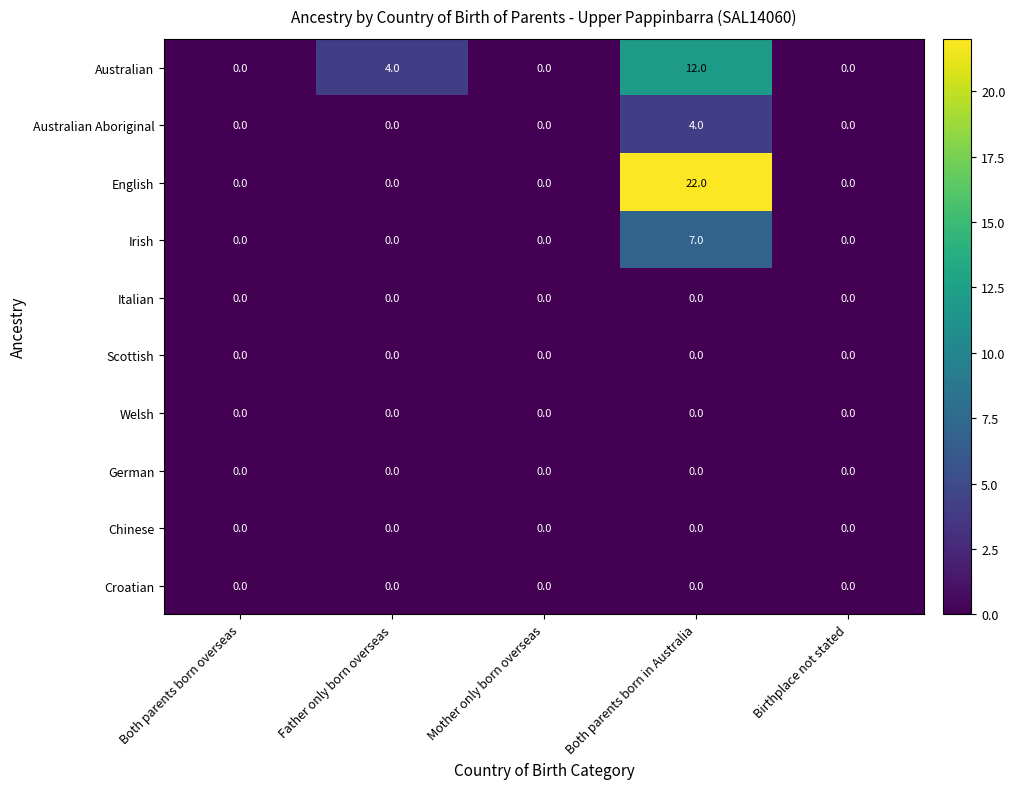

At which category is the sum across all series the highest?

Both parents born in Australia